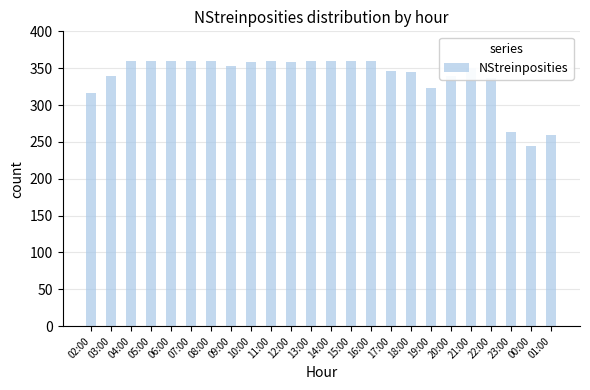

The chart shows a value of 360 at 16:00. True or false?

True